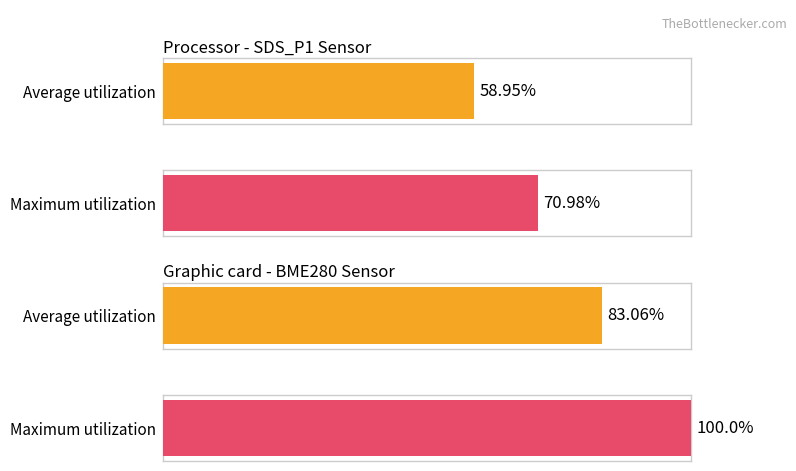

The value of Average utilization at -51 is 10.6. True or false?

False